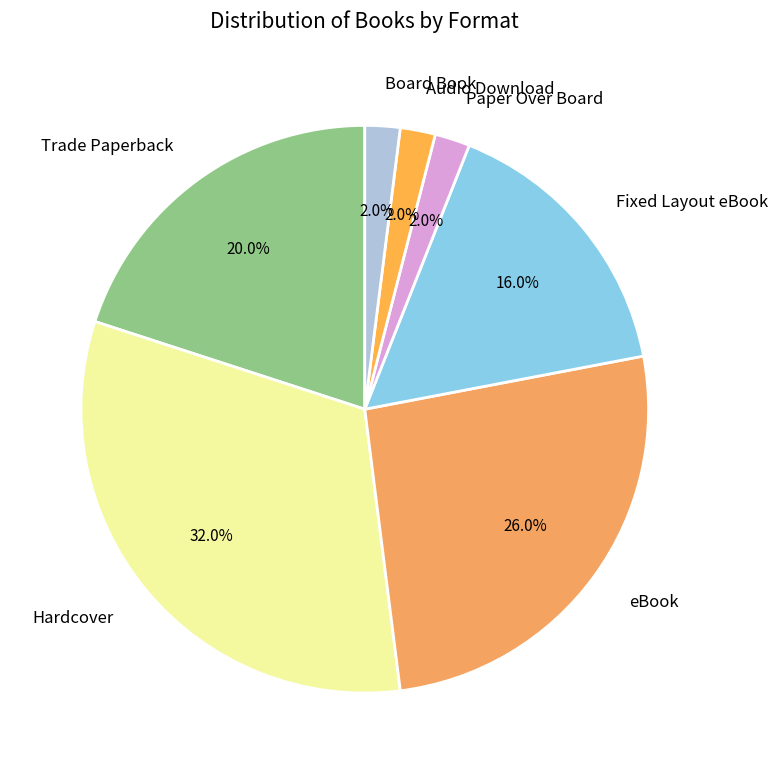

Which slice is the largest?

Hardcover